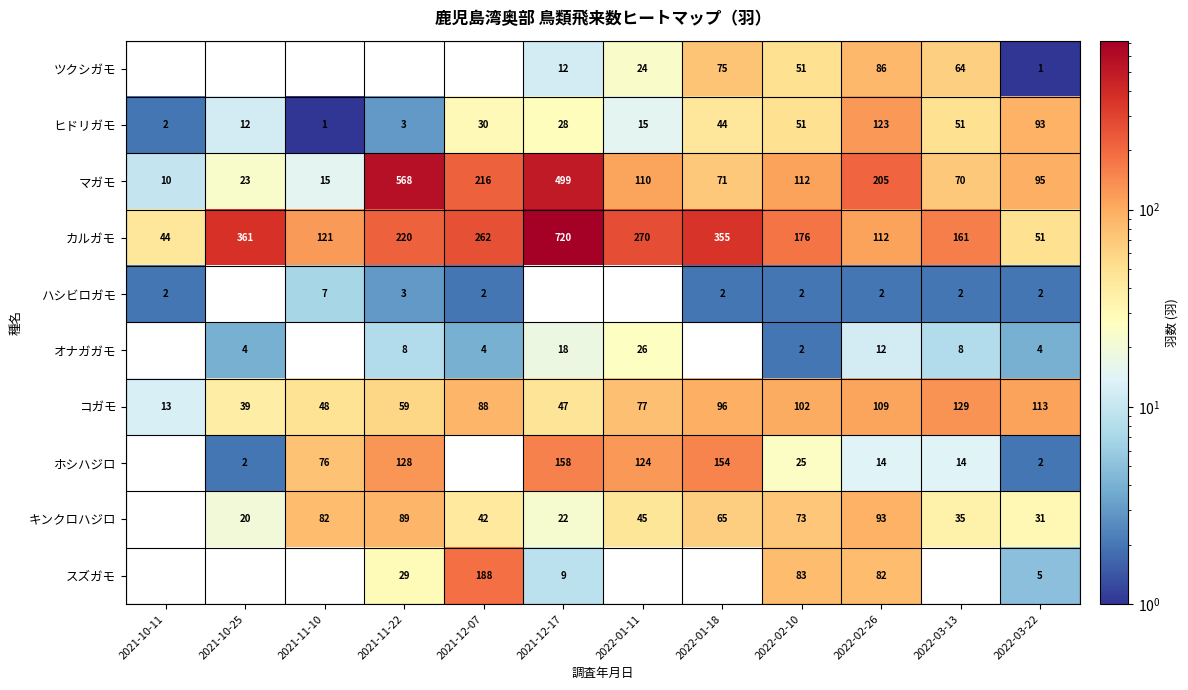

Where does the マガモ series first go above 110?

2021-11-22